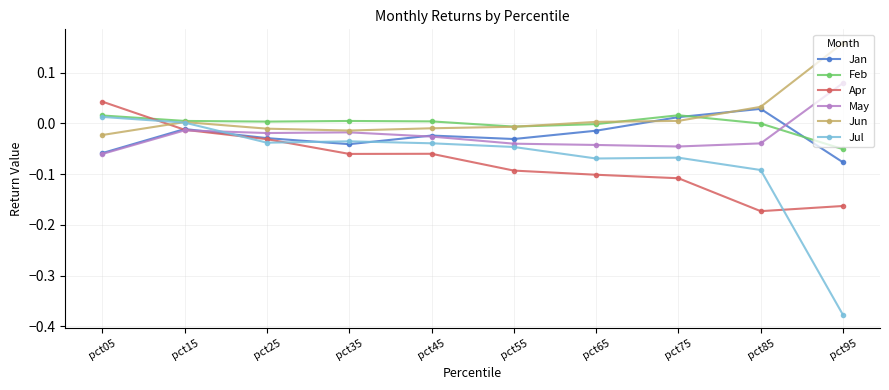

The May series shows -0.1 at pct05. True or false?

True